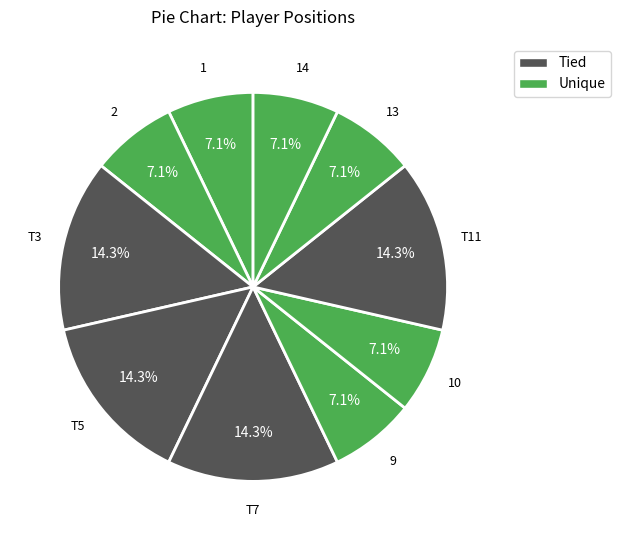

What is the smallest slice in the pie chart?

1